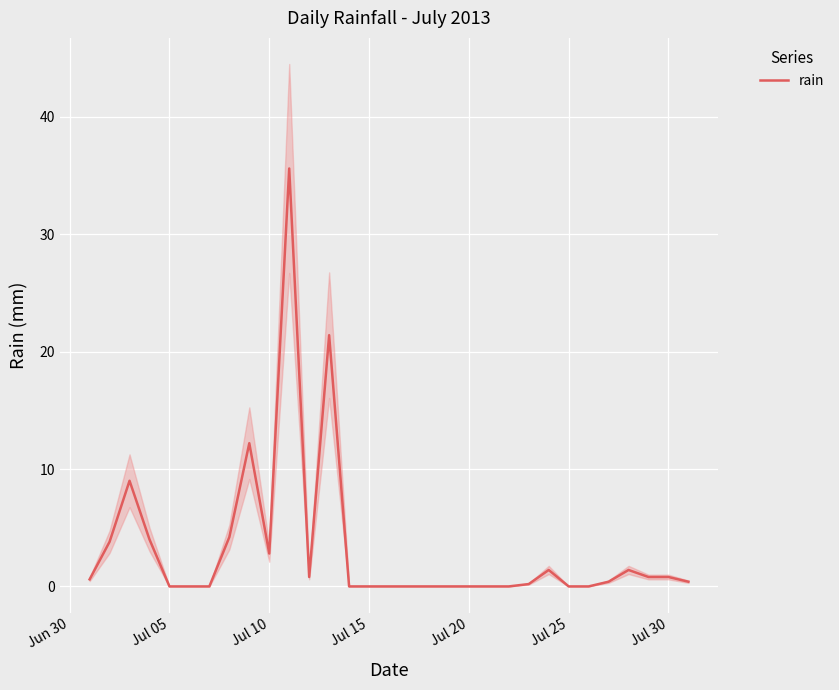

What is the maximum value for rain?

35.6